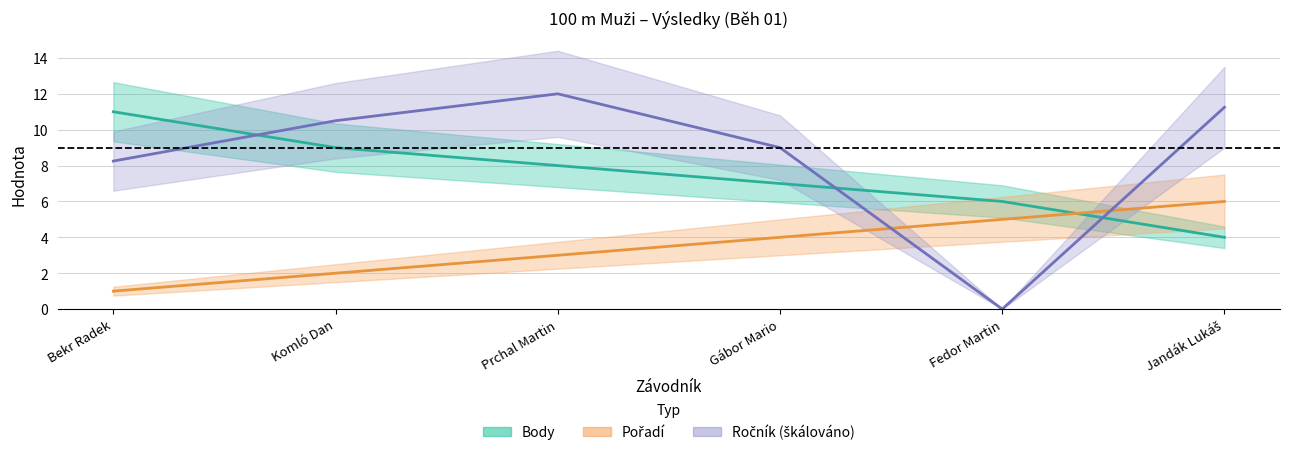

List the labels in order of Body value, largest first.

Bekr Radek, Komló Dan, Prchal Martin, Gábor Mario, Fedor Martin, Jandák Lukáš